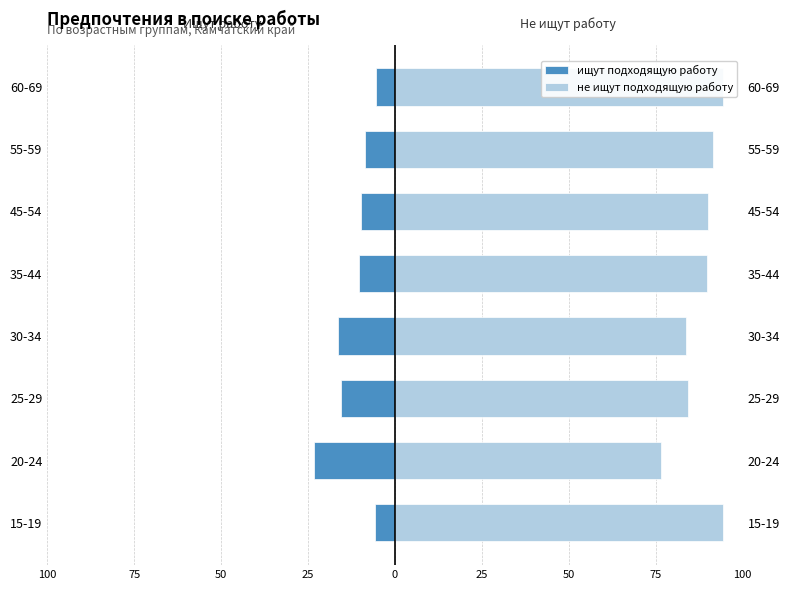

List the series in order of their peak value, lowest first.

ищут подходящую работу, не ищут подходящую работу